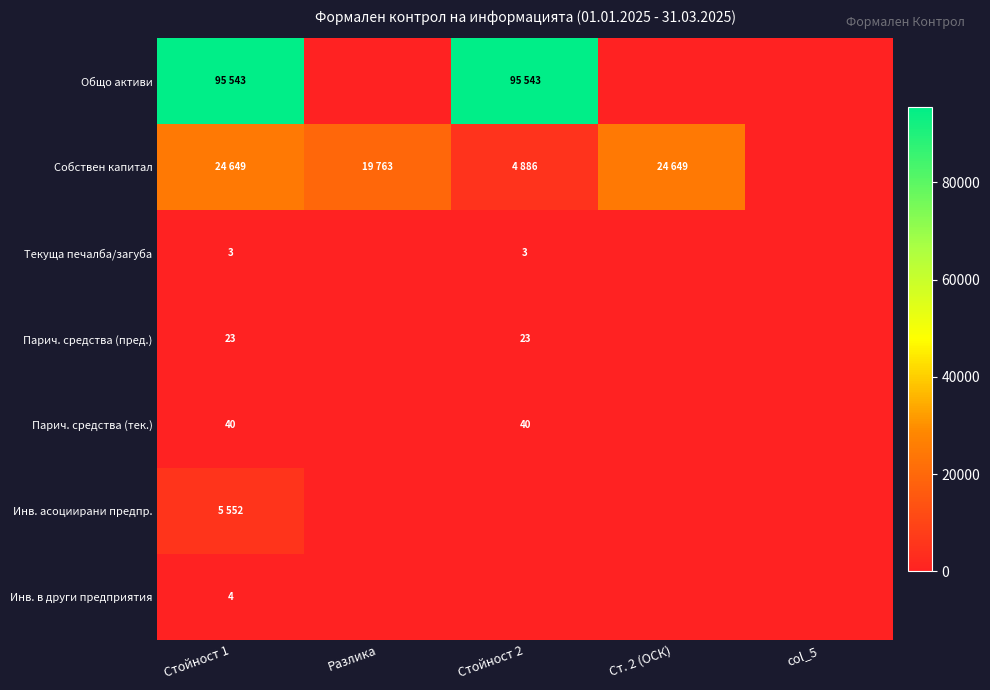

The value of Текуща печалба/загуба at Стойност 2 is 3. True or false?

True